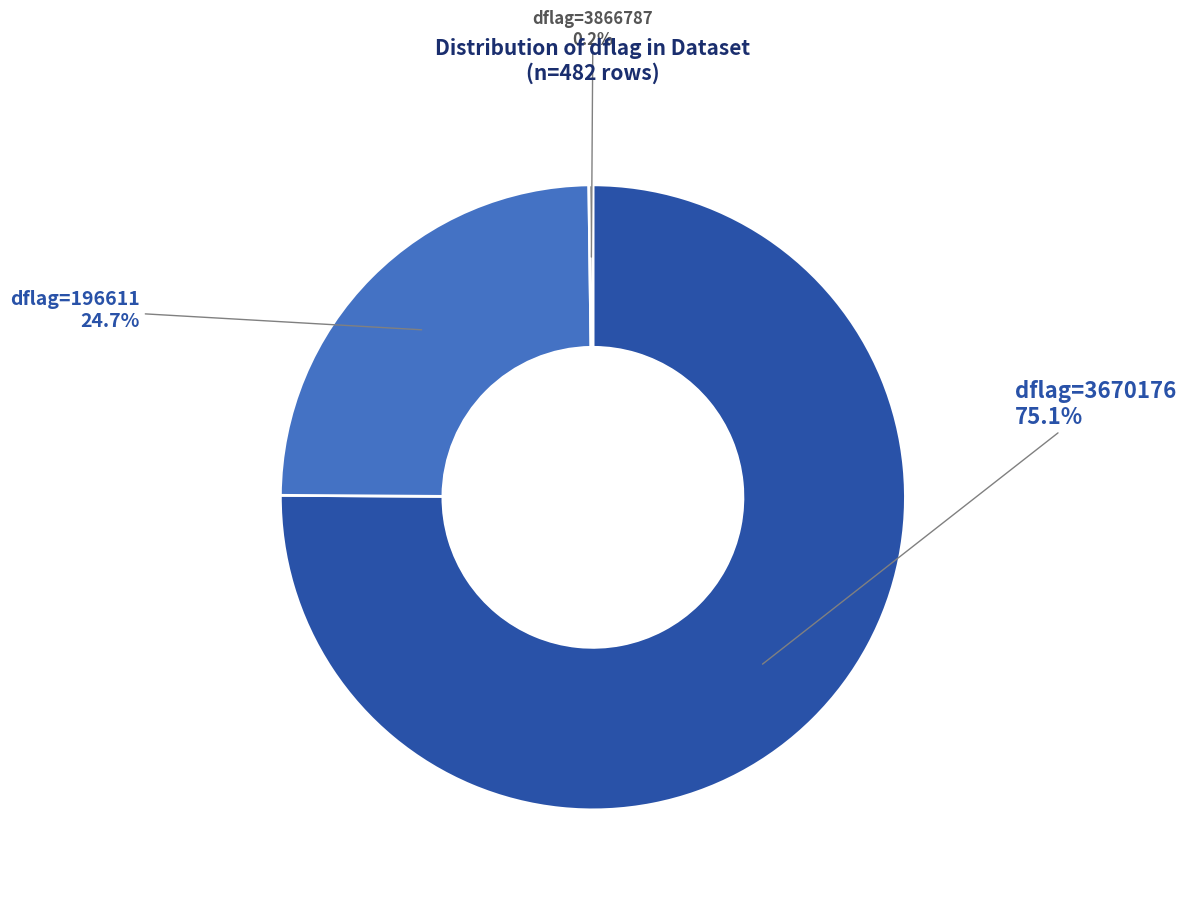

Do dflag=196611 and dflag=3670176 together represent more than half of the pie?

Yes